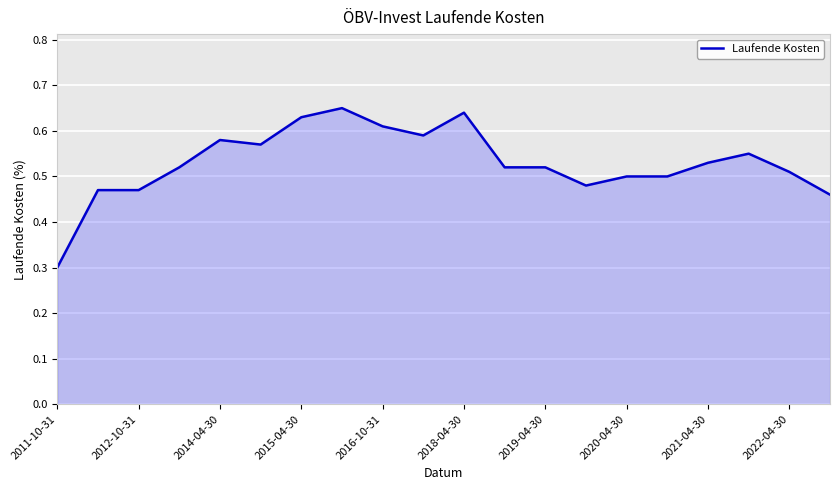

Count the values in the range 0 to 1.

20